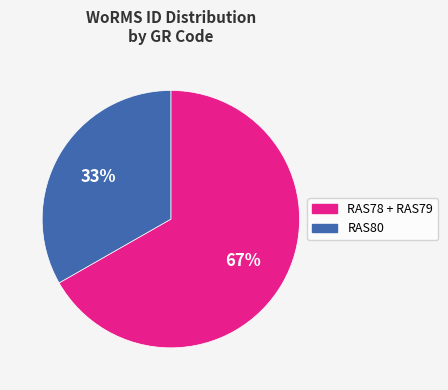

How many slices are in this pie chart?

2